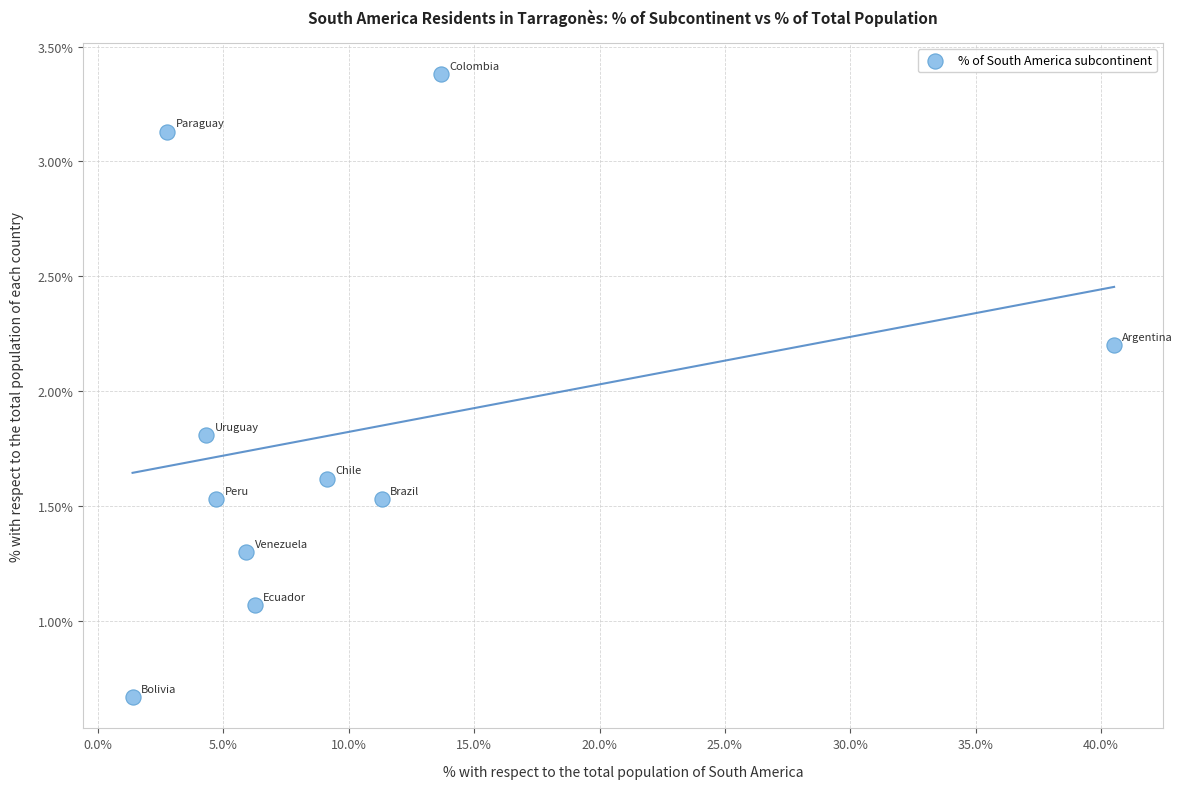

What is the range of X values (max minus min)?

39.1